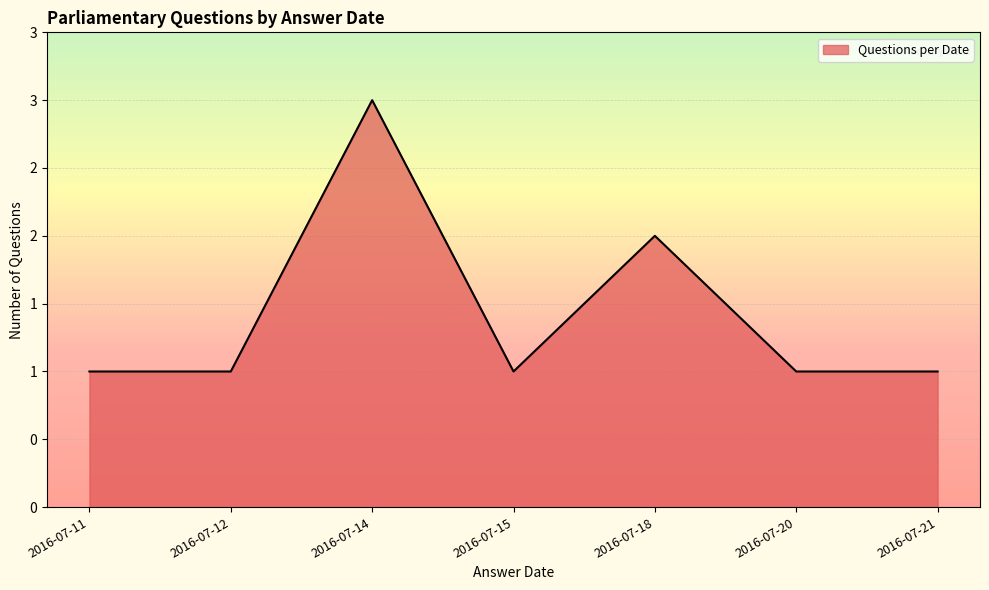

Where is the data nearest to the value 2?

2016-07-18